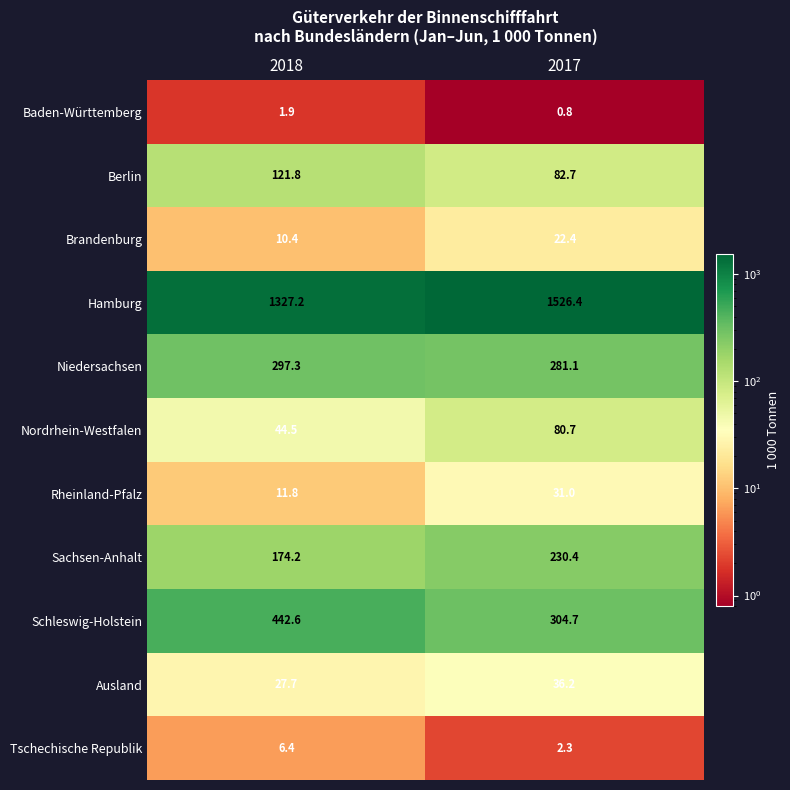

Where does the Berlin series first go above 121?

2018